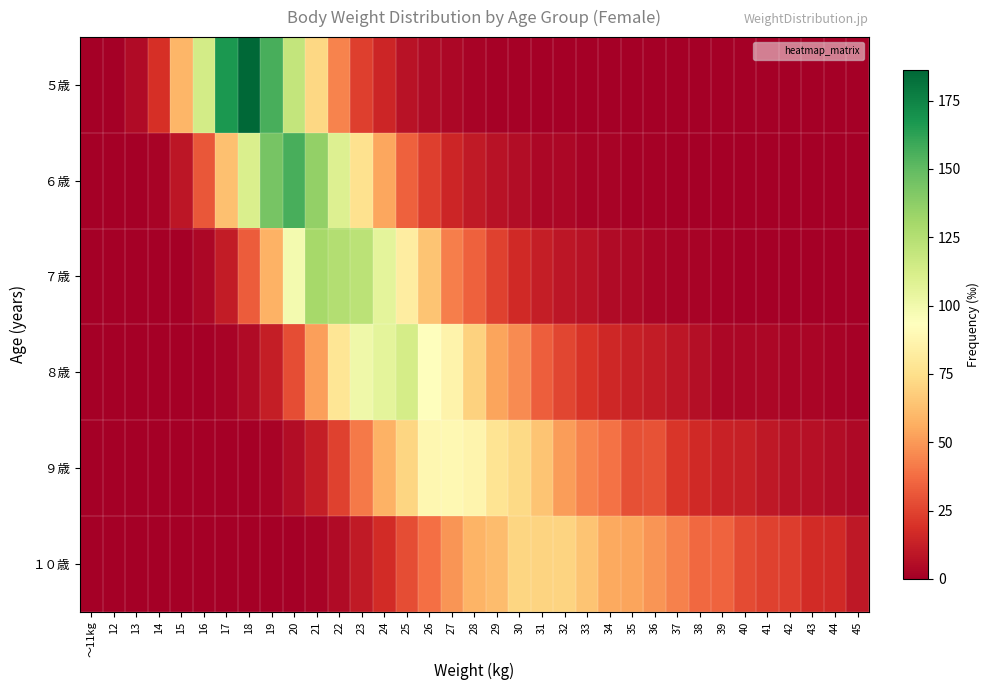

Which label corresponds to the smallest value in the chart?

37